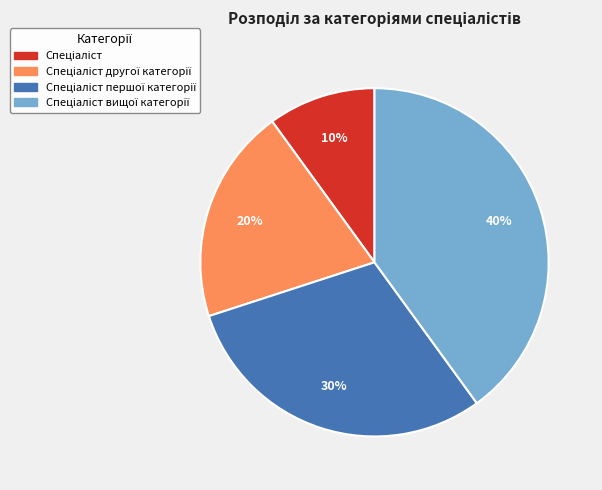

Does any single category account for the majority?

No